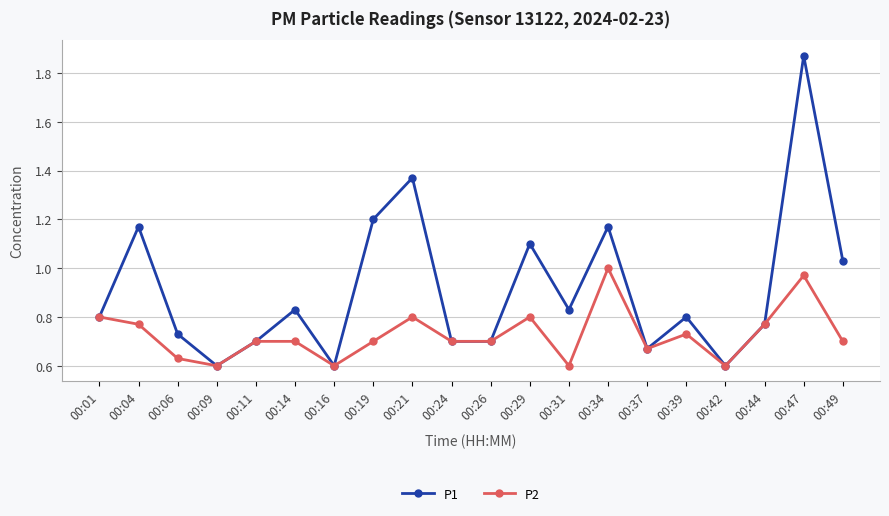

At which label does P2 reach its peak?

00:34